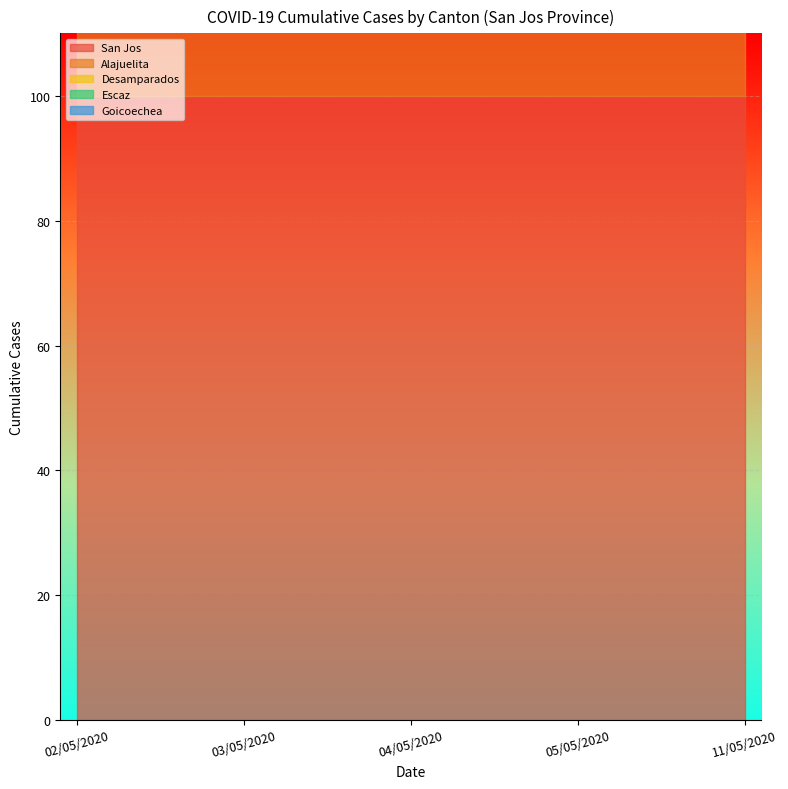

What is the sum of the Desamparados values at 03/05/2020 and 04/05/2020?

94